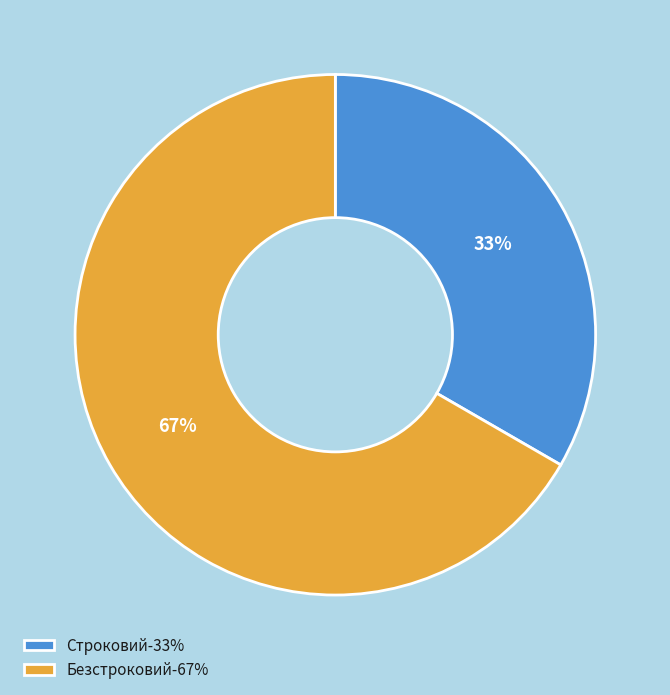

Is it true that Безстроковий is 67% of the pie?

True